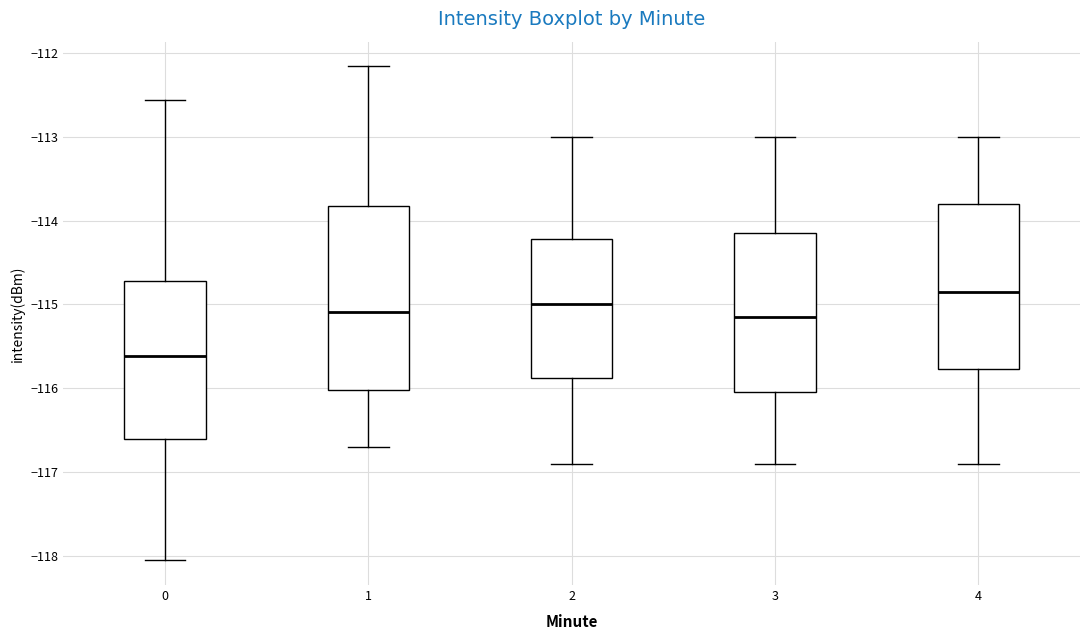

Which box has the highest median line?

4